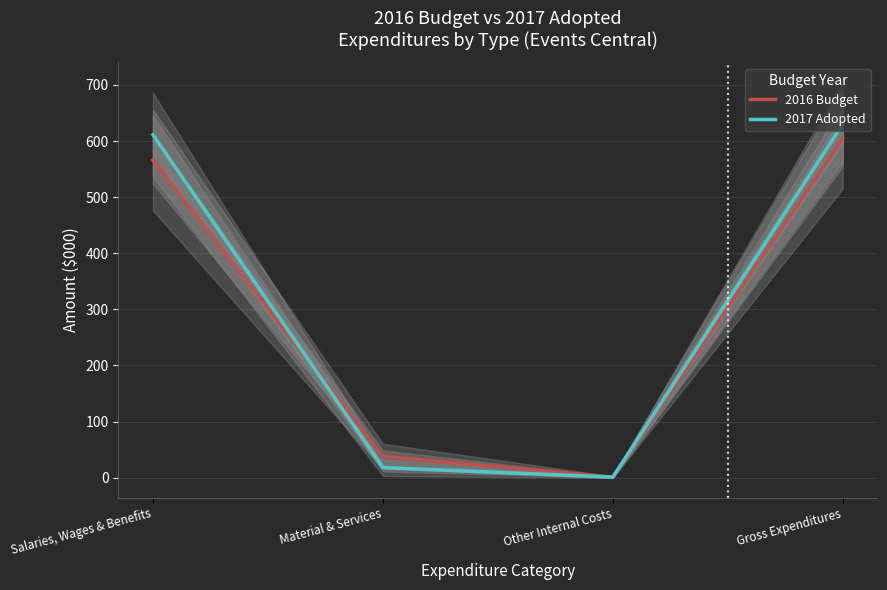

At which label does 2016 Budget first exceed 566?

Gross Expenditures